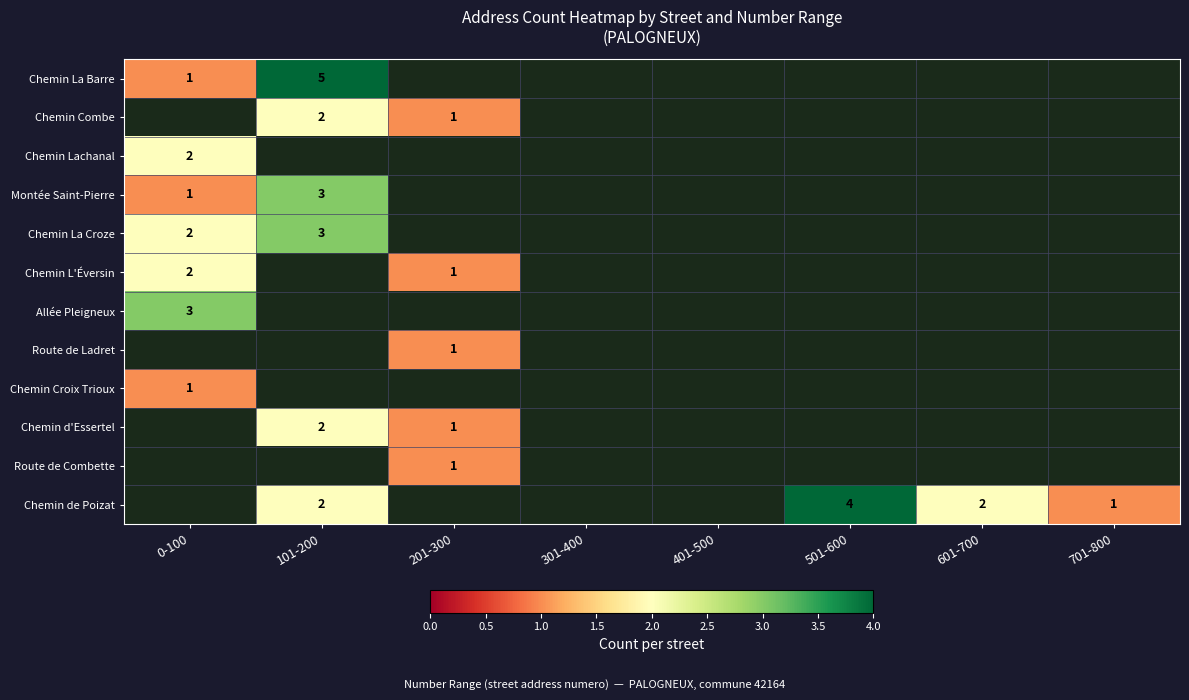

How many distinct data groups are displayed?

12